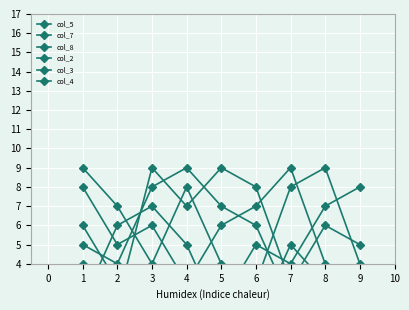

Which series has the largest total across all categories?

col_8